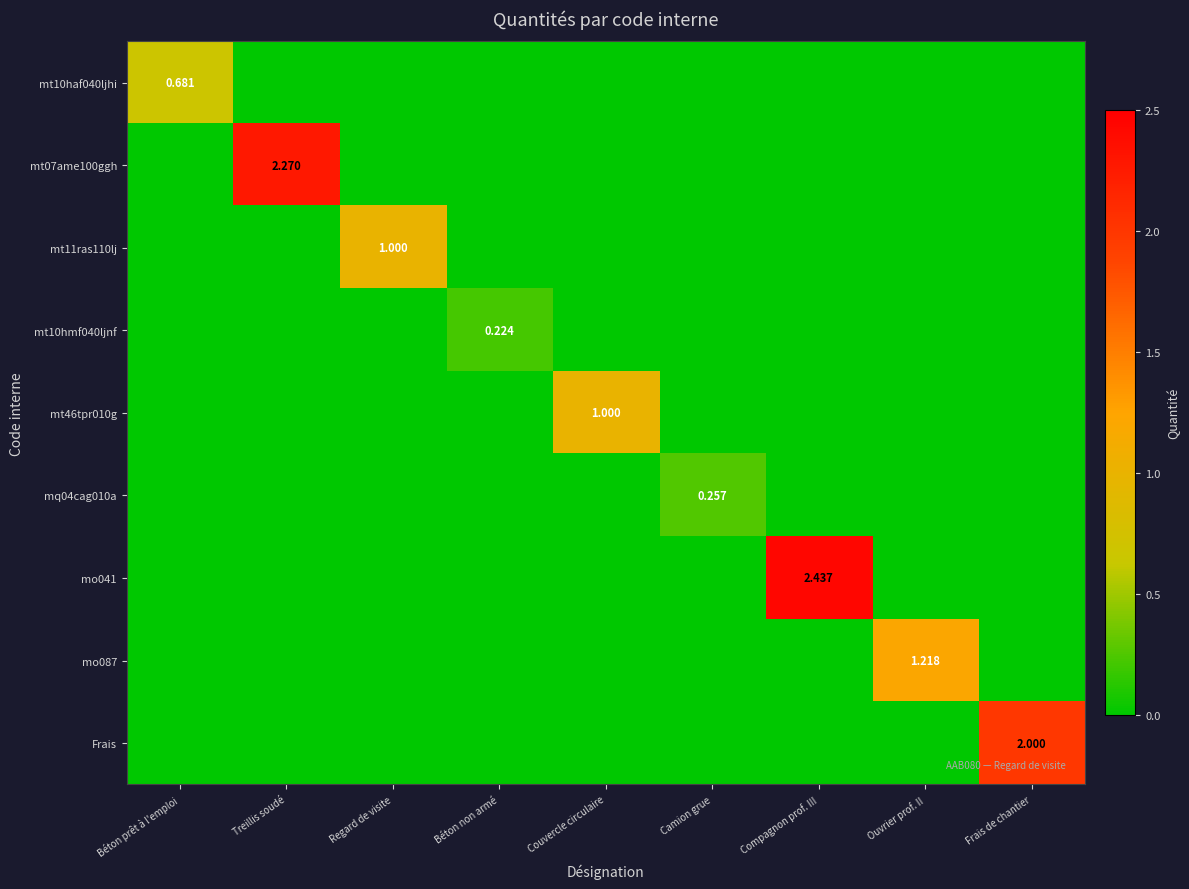

Where is mo087 nearest to the value 0?

Béton prêt à l'emploi